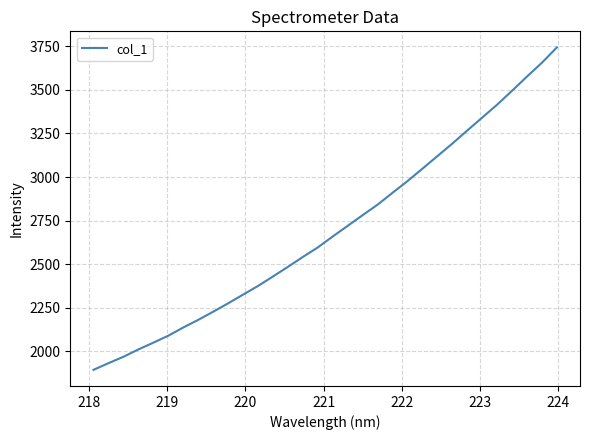

What is the minimum value shown in the chart?

1894.6